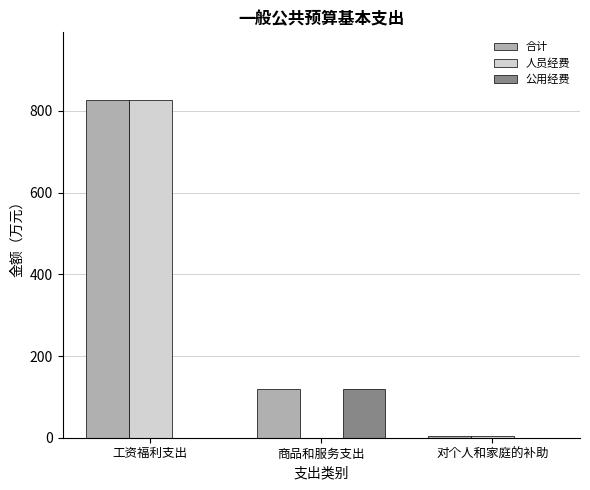

What is the average value of the 公用经费 series?

39.4